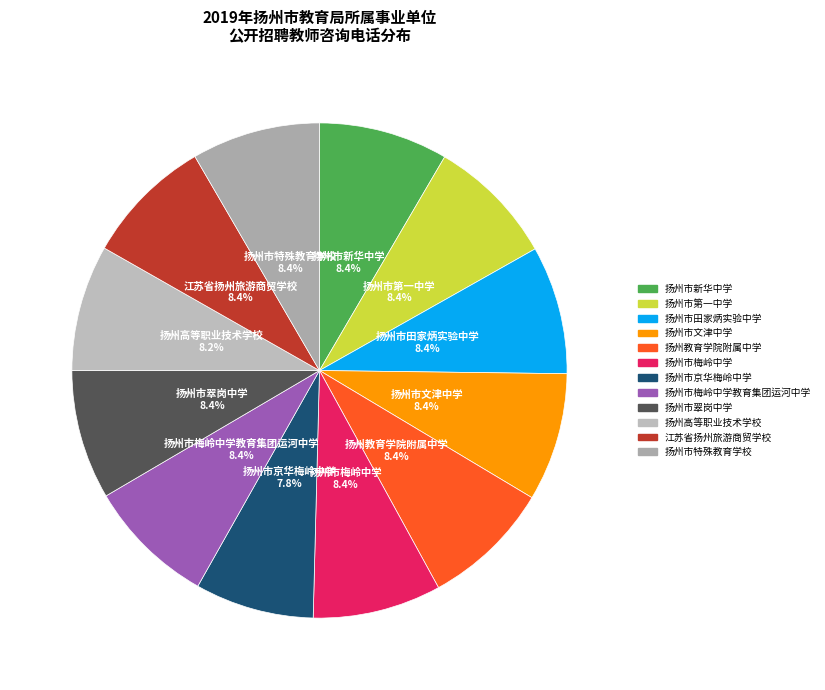

What percentage is the 扬州市梅岭中学教育集团运河中学 slice, to the nearest percent?

8%